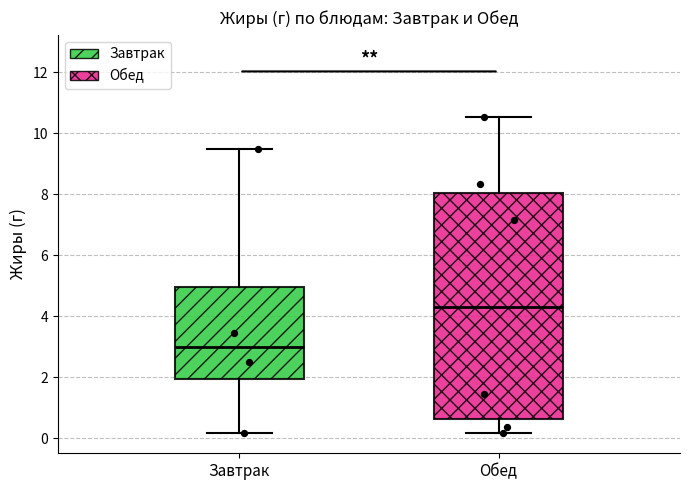

Which box is the tallest, from its lower edge to its upper edge?

Обед